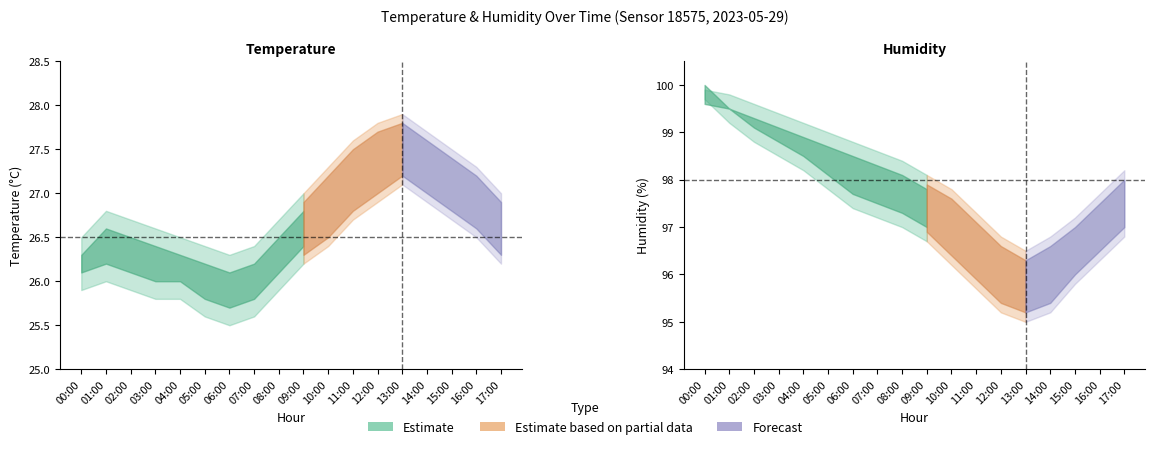

Reading left to right, list all the values displayed in this chart.

temperature_center: 00:00=26.0	01:00=26.3	02:00=26.2	03:00=26.1	04:00=26.0	05:00=25.9	06:00=25.8	07:00=25.9	08:00=26.2	09:00=26.5	10:00=26.8	11:00=27.1	12:00=27.3	13:00=27.4	14:00=27.2	15:00=27.0	16:00=26.8	17:00=26.5
temperature_upper: 00:00=26.5	01:00=26.8	02:00=26.7	03:00=26.6	04:00=26.5	05:00=26.4	06:00=26.3	07:00=26.4	08:00=26.7	09:00=27.0	10:00=27.3	11:00=27.6	12:00=27.8	13:00=27.9	14:00=27.7	15:00=27.5	16:00=27.3	17:00=27.0
temperature_lower: 00:00=25.9	01:00=26.0	02:00=25.9	03:00=25.8	04:00=25.8	05:00=25.6	06:00=25.5	07:00=25.6	08:00=25.9	09:00=26.2	10:00=26.4	11:00=26.7	12:00=26.9	13:00=27.1	14:00=26.9	15:00=26.7	16:00=26.5	17:00=26.2
humidity_center: 00:00=99.9	01:00=99.5	02:00=99.3	03:00=99.0	04:00=98.8	05:00=98.5	06:00=98.2	07:00=98.0	08:00=97.8	09:00=97.5	10:00=97.0	11:00=96.5	12:00=96.0	13:00=95.8	14:00=96.0	15:00=96.5	16:00=97.0	17:00=97.5
humidity_upper: 00:00=99.9	01:00=99.8	02:00=99.6	03:00=99.4	04:00=99.2	05:00=99.0	06:00=98.8	07:00=98.6	08:00=98.4	09:00=98.1	10:00=97.8	11:00=97.3	12:00=96.8	13:00=96.5	14:00=96.8	15:00=97.2	16:00=97.7	17:00=98.2
humidity_lower: 00:00=99.7	01:00=99.2	02:00=98.8	03:00=98.5	04:00=98.2	05:00=97.8	06:00=97.4	07:00=97.2	08:00=97.0	09:00=96.7	10:00=96.2	11:00=95.7	12:00=95.2	13:00=95.0	14:00=95.2	15:00=95.8	16:00=96.3	17:00=96.8